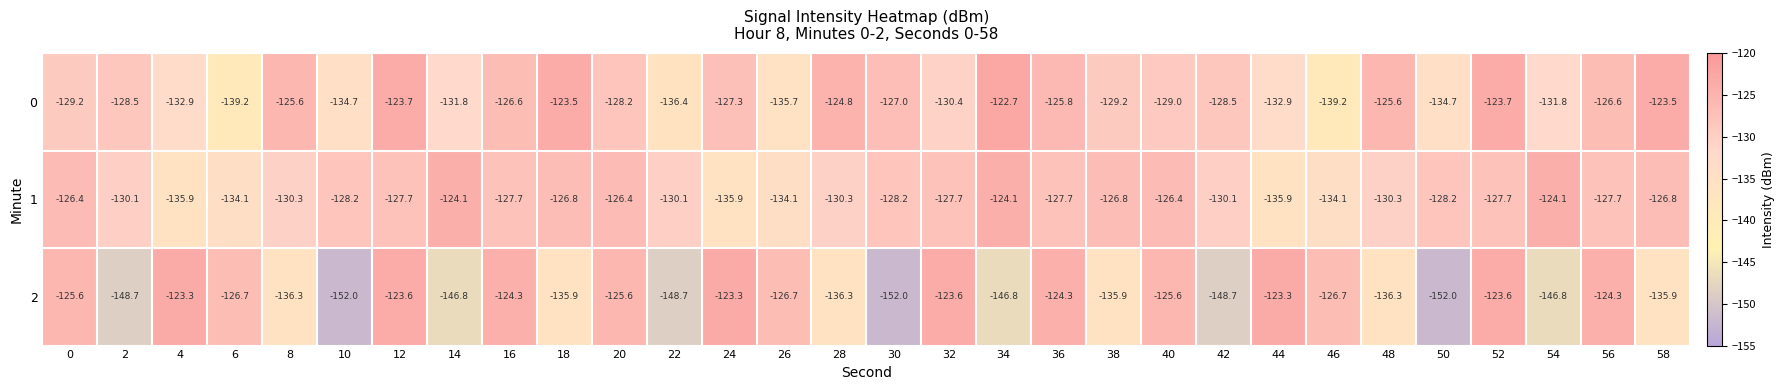

What is the total value across all series at 58?

-386.2